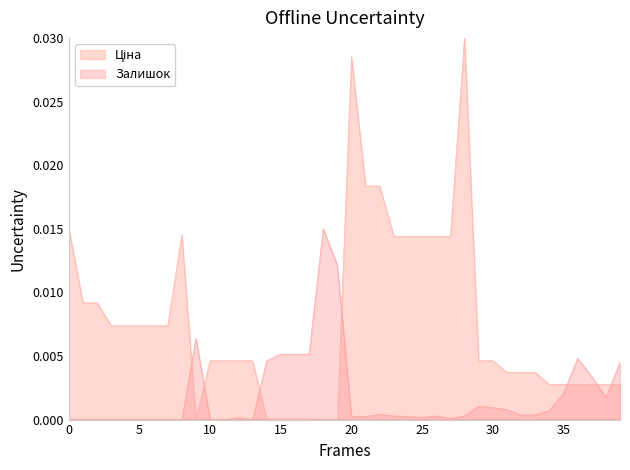

The Залишок series shows 0.0 at 20. True or false?

True